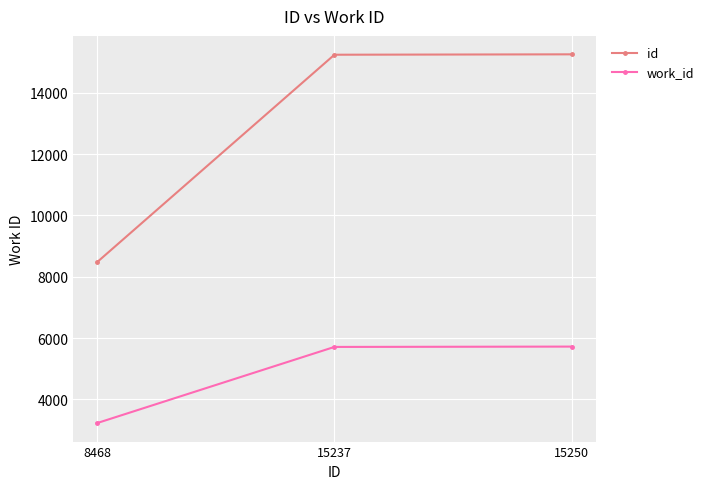

Rank the series by their maximum value, from highest to lowest.

id, work_id